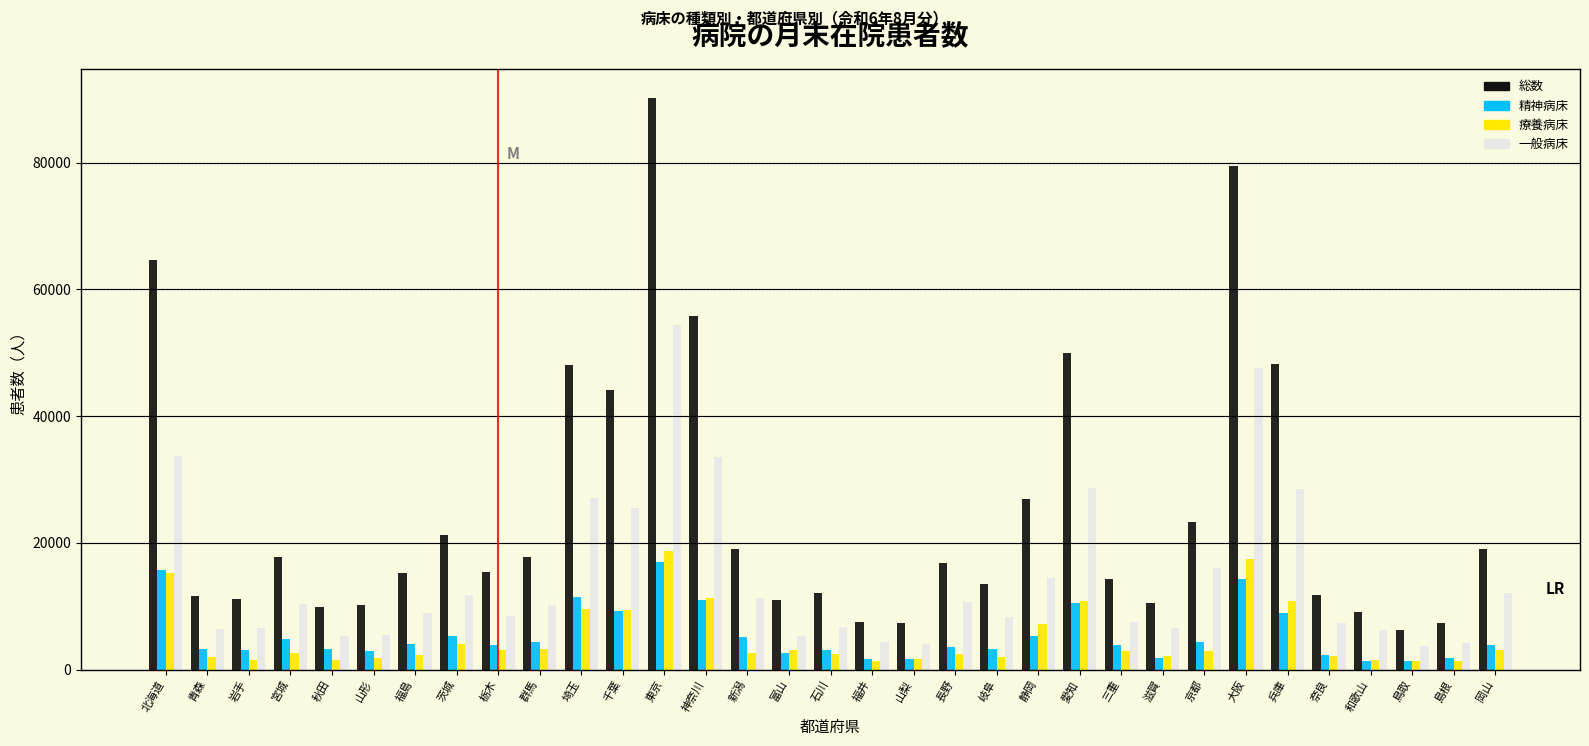

What is the lowest value of the 総数 series?

6205